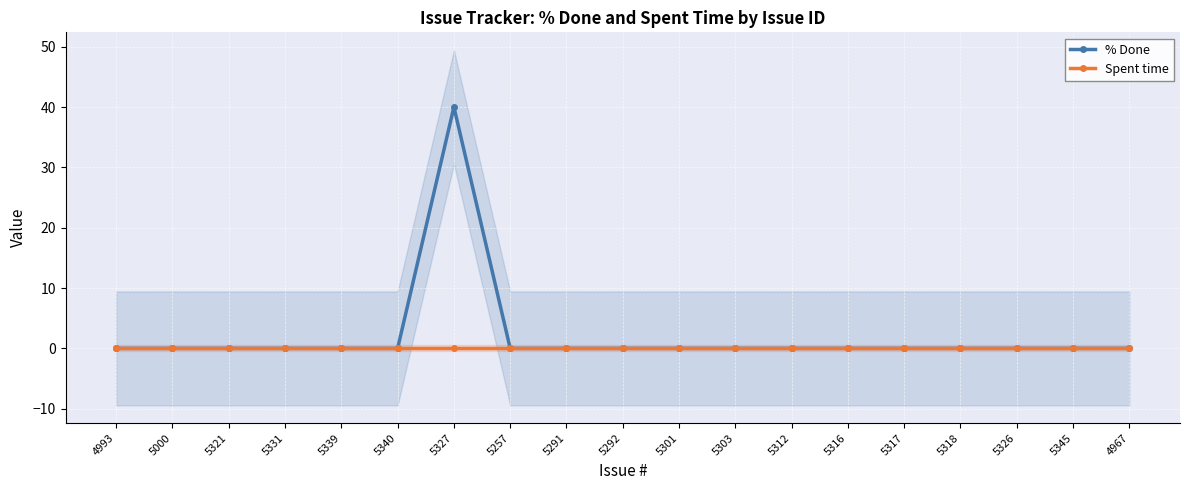

What is the highest value of the % Done series?

40